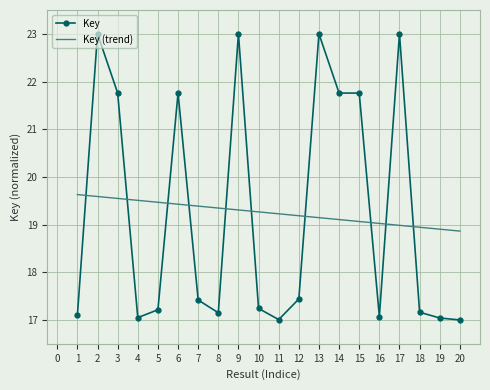

Where do Key (trend) and Key first cross each other?

1 and 2